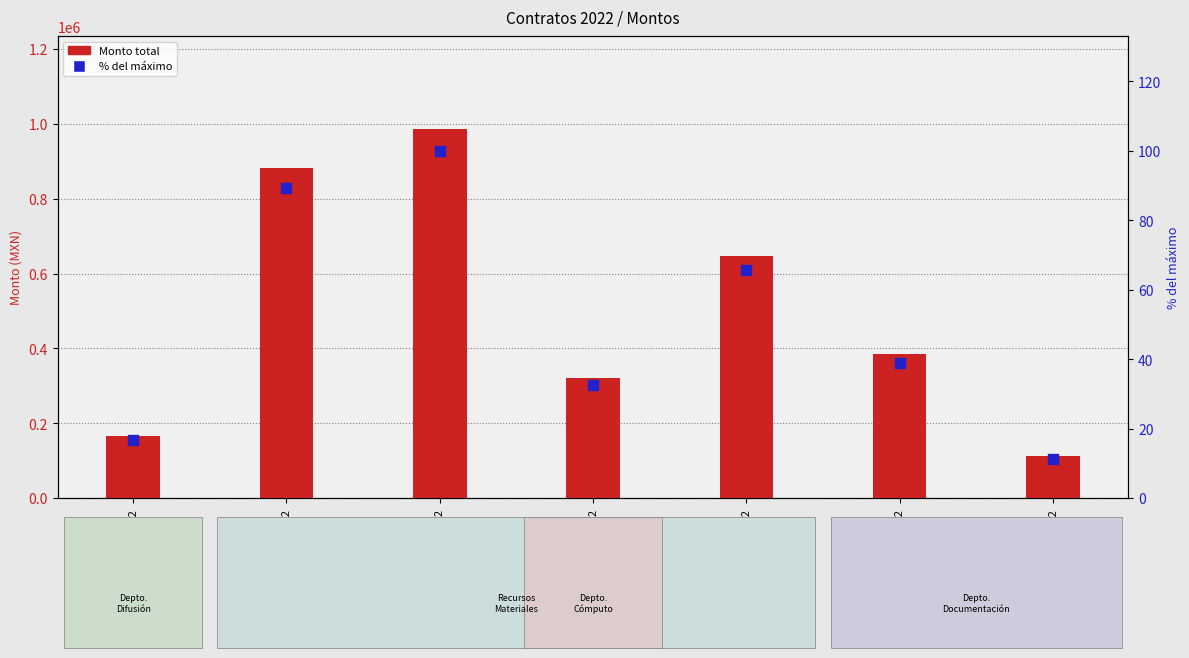

Which series has the largest total across all categories?

Monto total